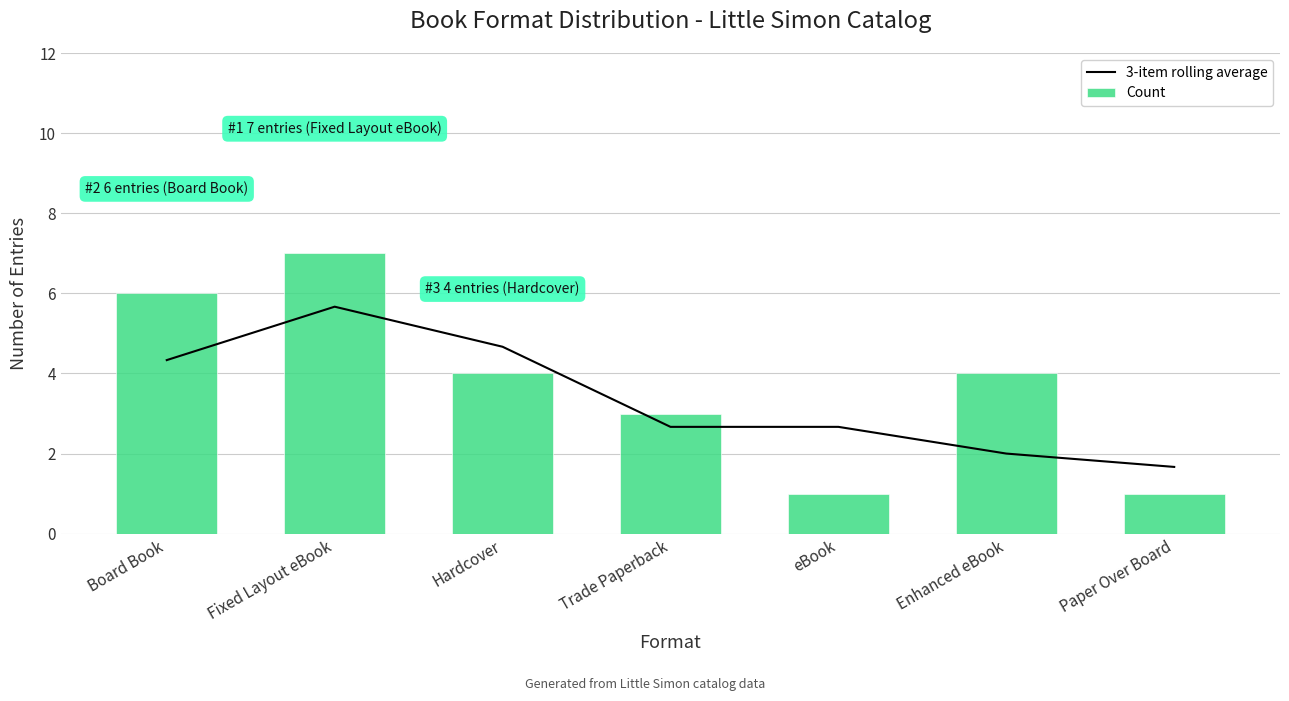

What is the lowest value of the Count series?

1